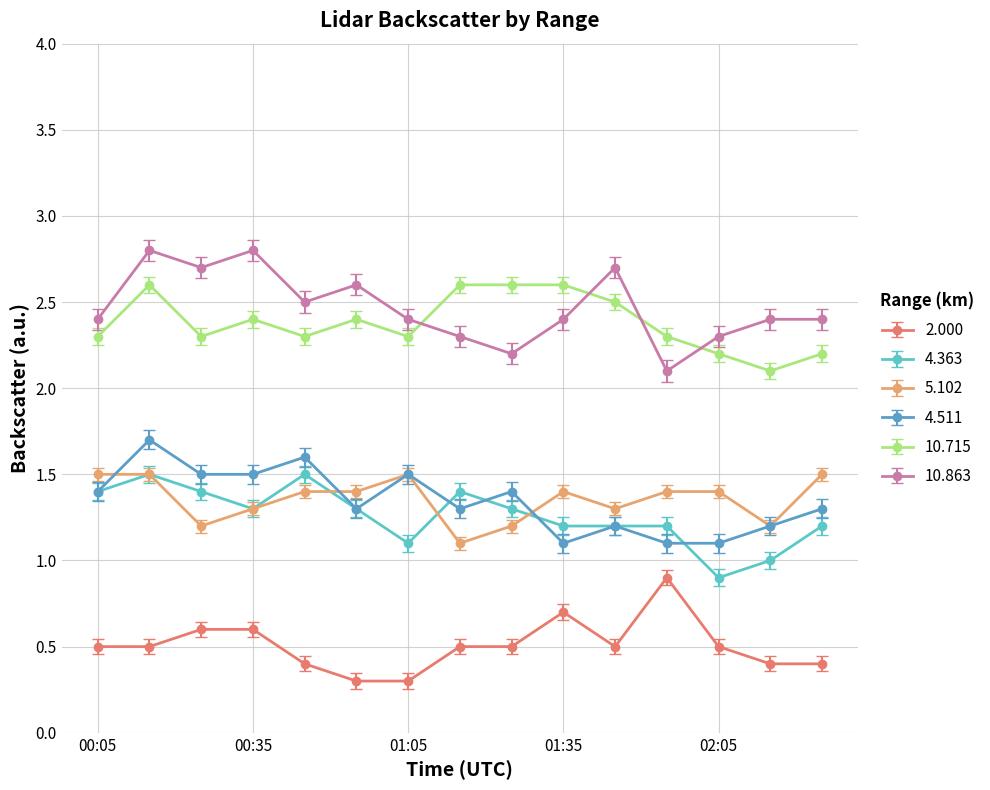

At how many categories does at least one series exceed 2?

15